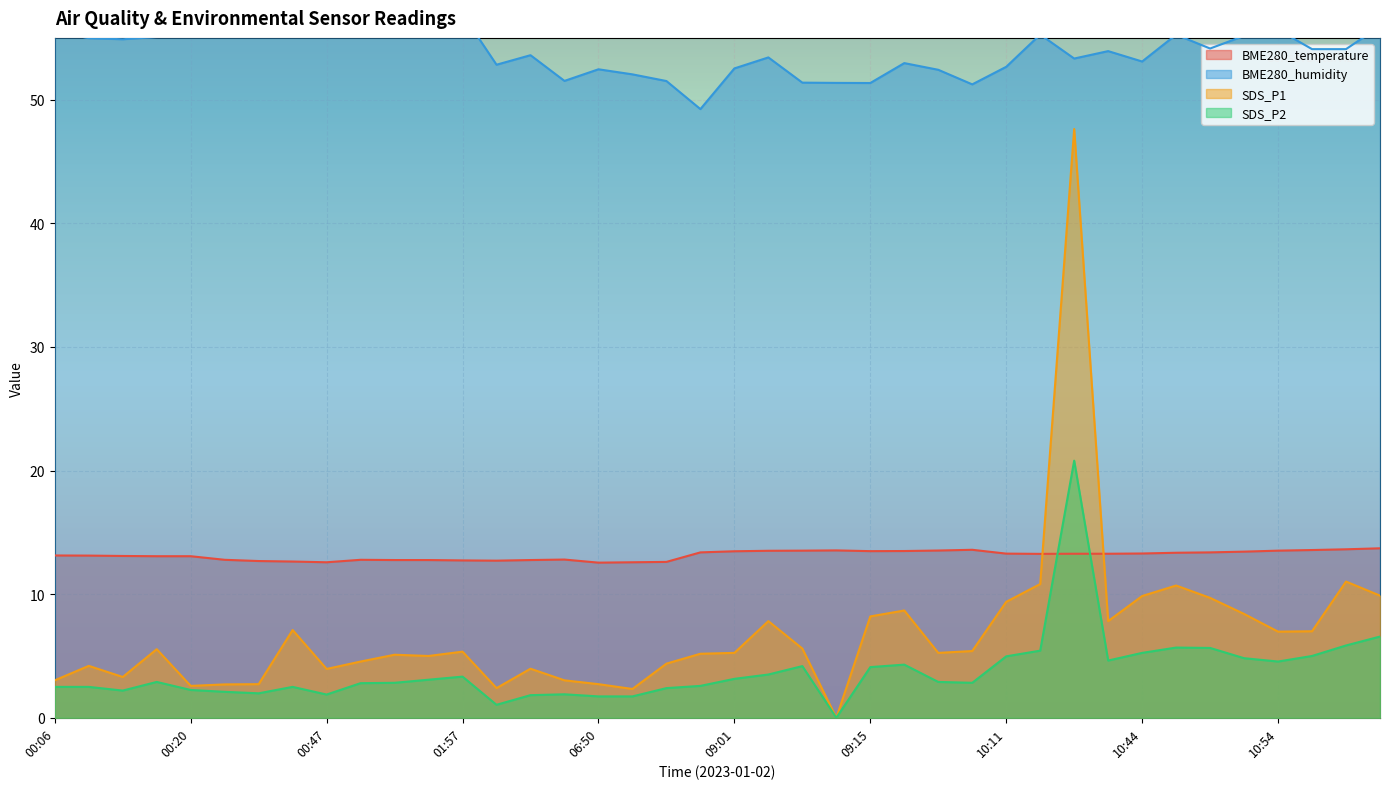

What is the label of the 35th point from the left?

10:49